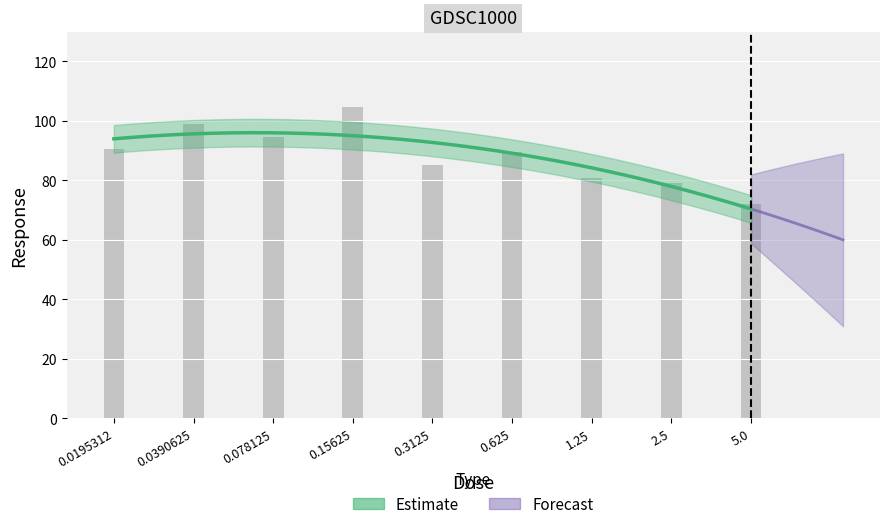

The chart shows a value of 89.6 at 0.625. True or false?

True